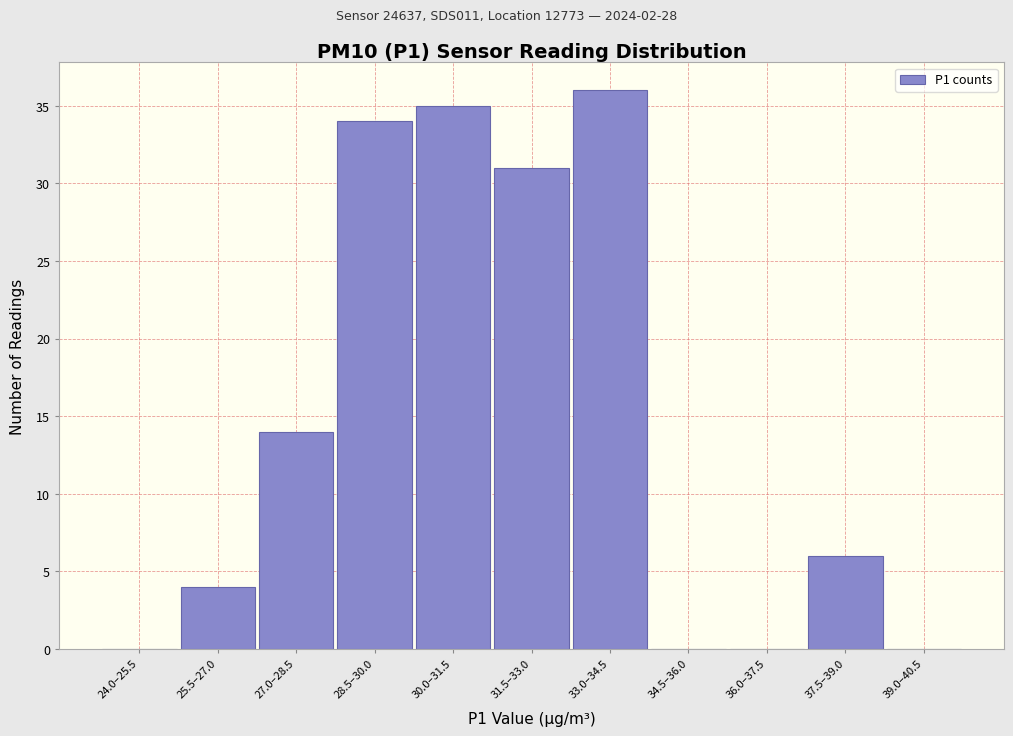

Reading left to right, transcribe all the data shown in this chart.

24.0–25.5=0	25.5–27.0=4	27.0–28.5=14	28.5–30.0=34	30.0–31.5=35	31.5–33.0=31	33.0–34.5=36	34.5–36.0=0	36.0–37.5=0	37.5–39.0=6	39.0–40.5=0